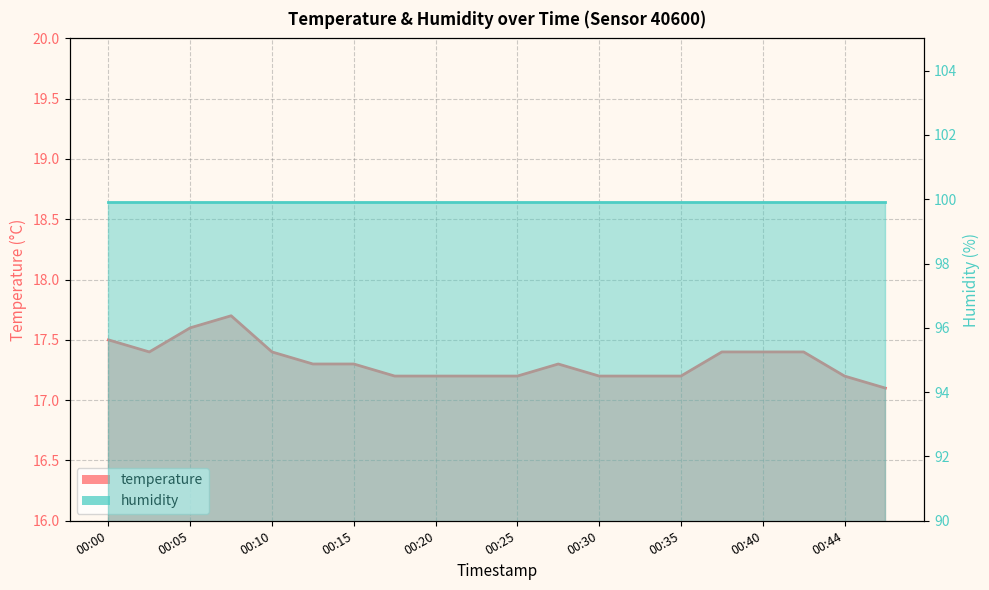

List the labels in order of value, smallest first.

00:47, 00:18, 00:20, 00:23, 00:25, 00:30, 00:32, 00:35, 00:44, 00:13, 00:15, 00:27, 00:03, 00:10, 00:37, 00:40, 00:42, 00:00, 00:05, 00:08